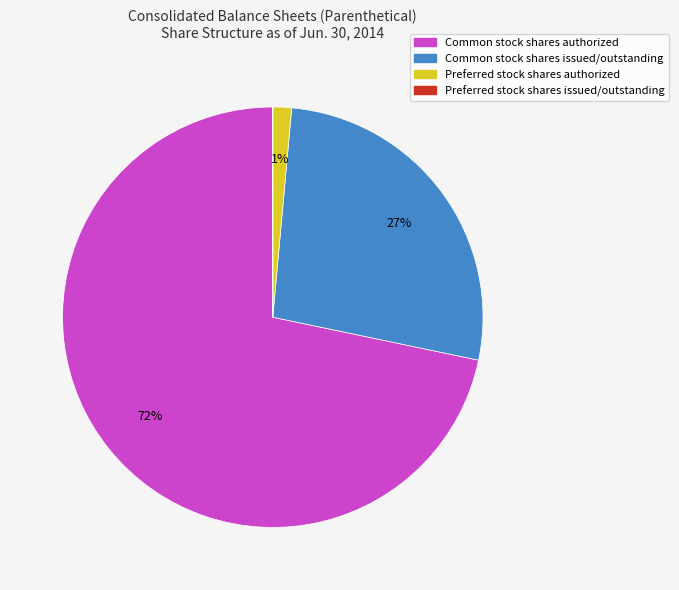

Does Common stock shares authorized represent more than half of the total?

Yes